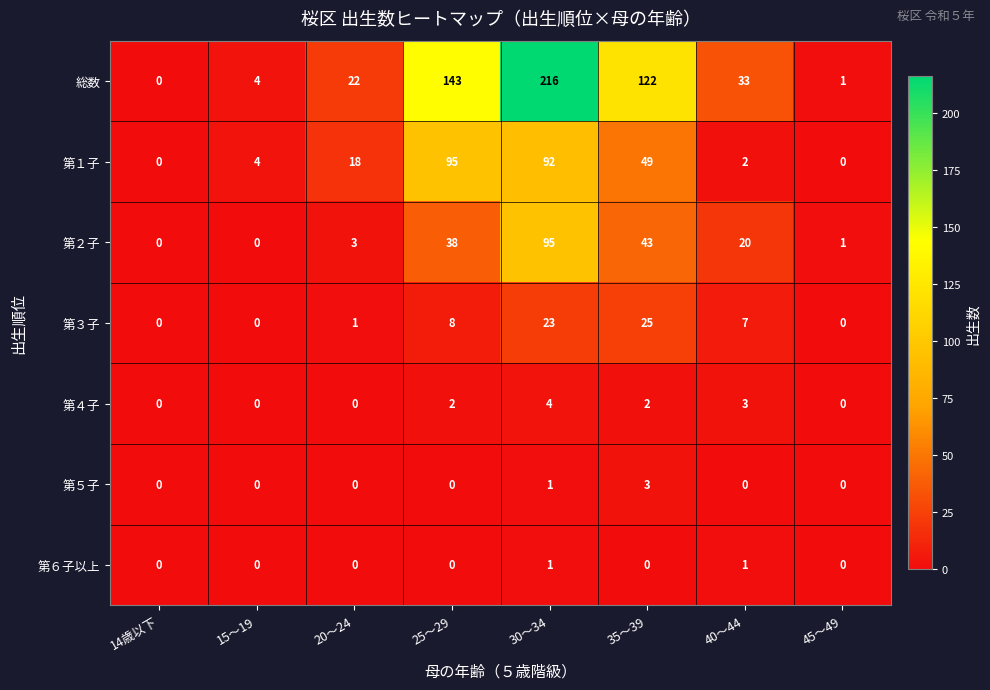

What is the difference between the maximum and minimum values in the 第２子 series?

95